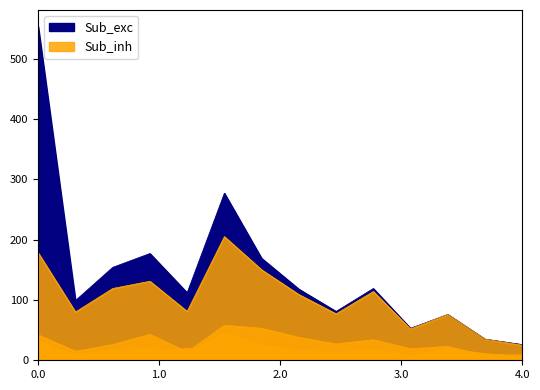

Does the chart have visible grid lines?

No